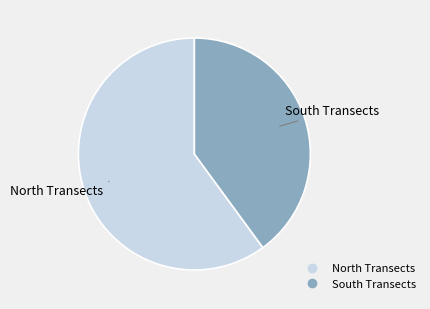

How many slices are in this pie chart?

2